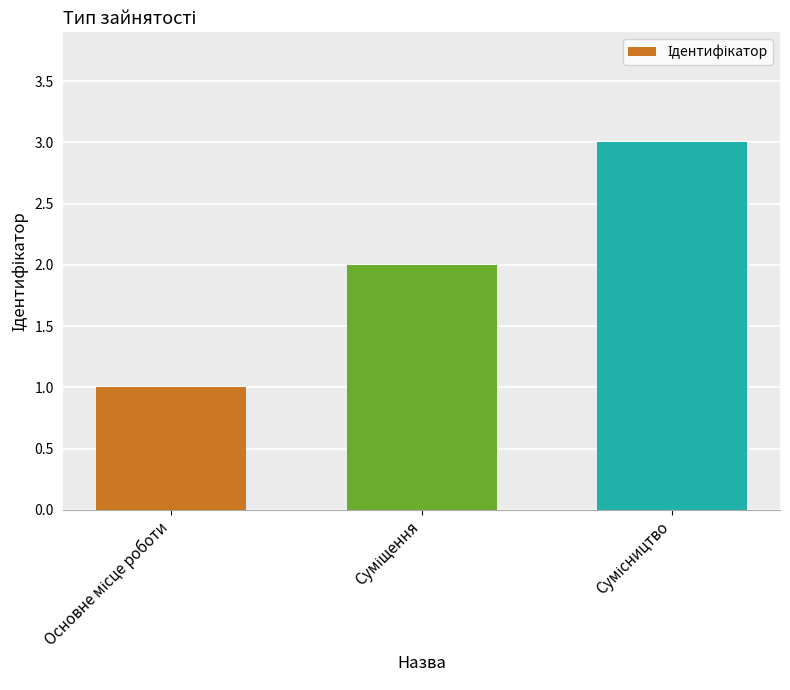

What is the maximum value shown in the chart?

3